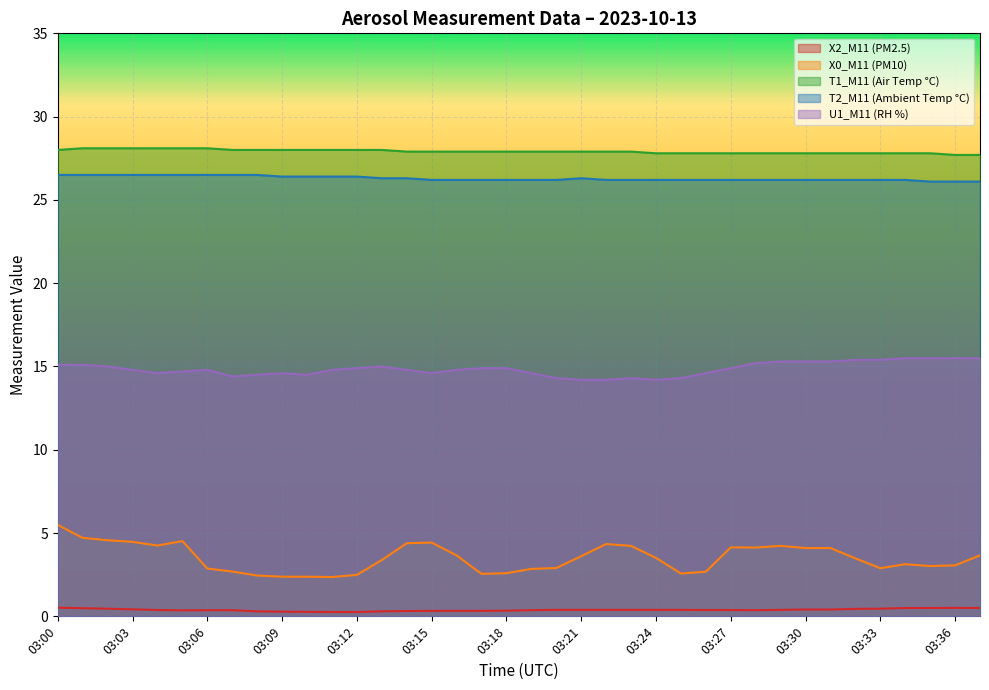

How many interior local peaks does the T2_M11 (Ambient Temp °C) series have?

1